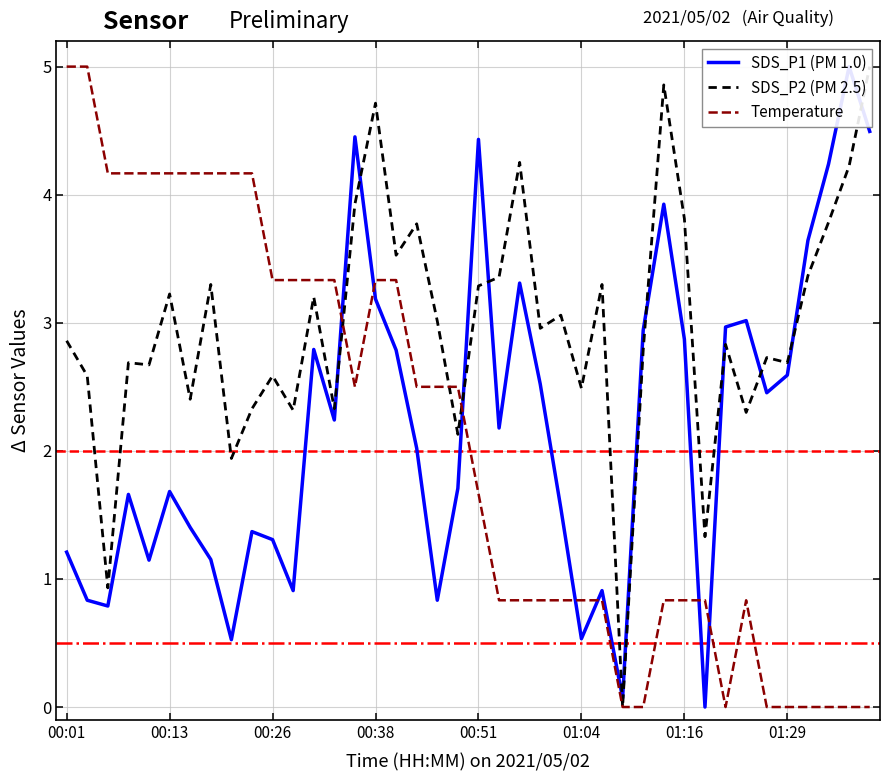

Which series has the widest spread of values?

SDS_P1 (PM 1.0)